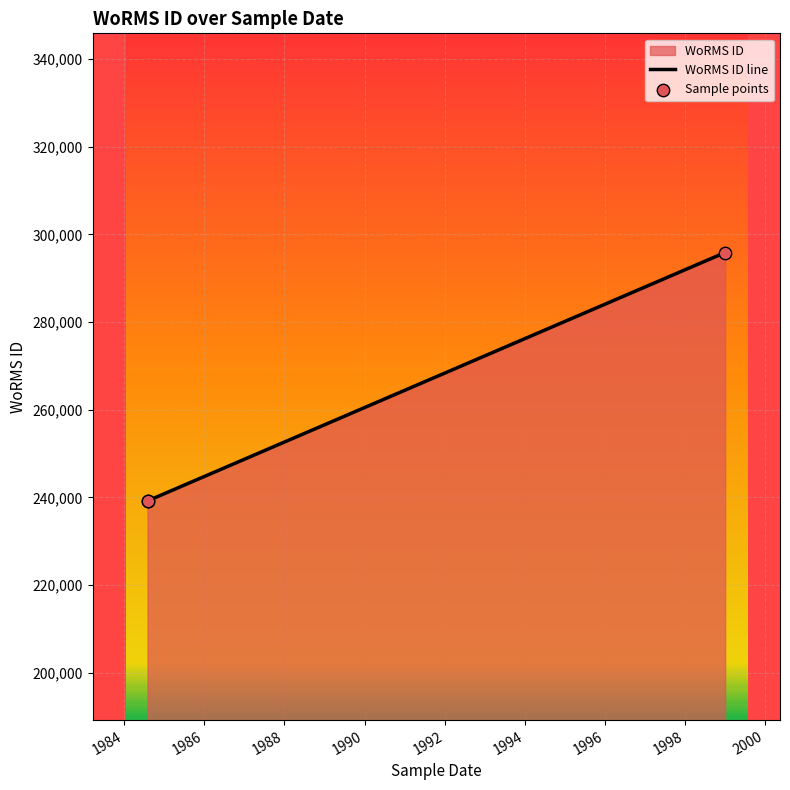

Which series contains the highest Y value?

WoRMS ID line